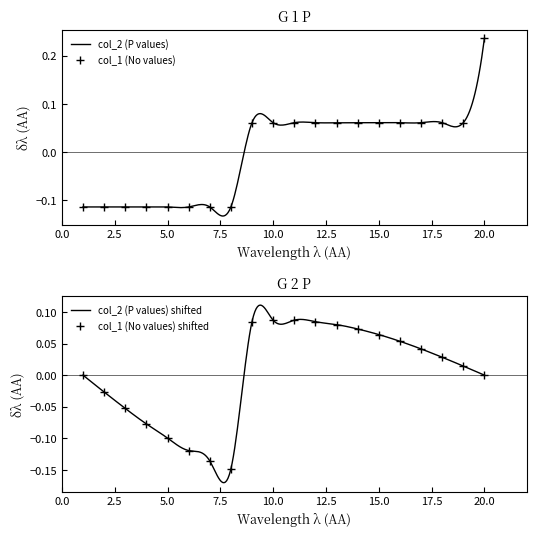

True or false: there are more than 1 points higher than both neighbors.

False